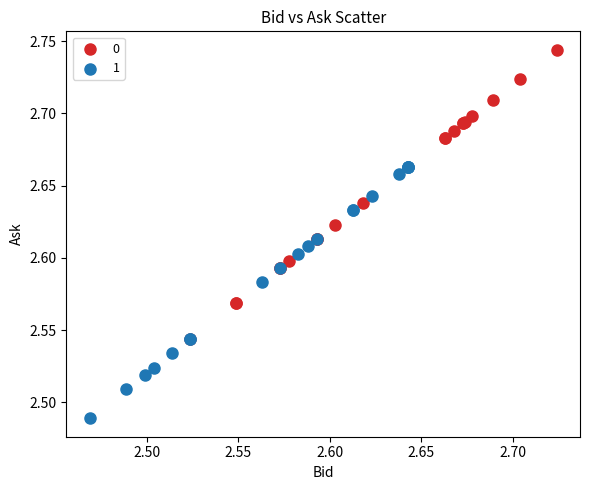

Which series reaches the minimum Y coordinate?

1